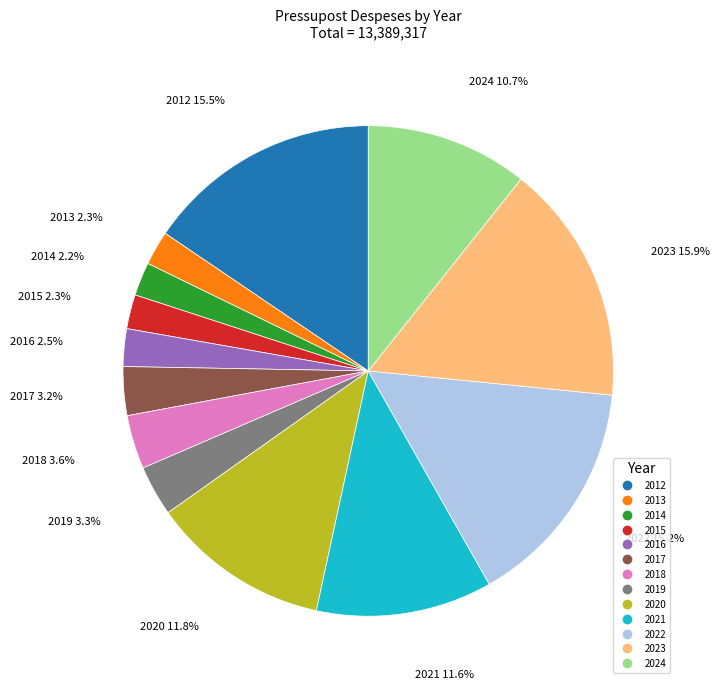

The 2021 slice represents 12% of the pie. True or false?

True